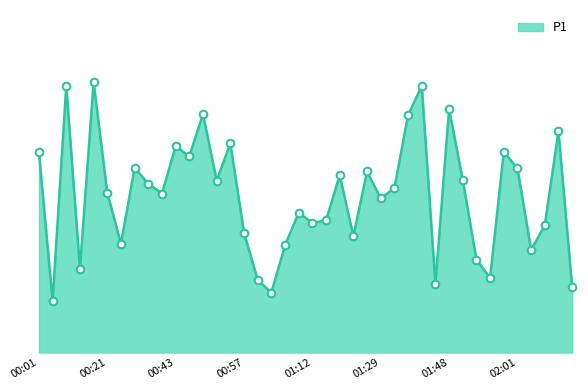

Is this an area chart (filled region under the line)?

Yes